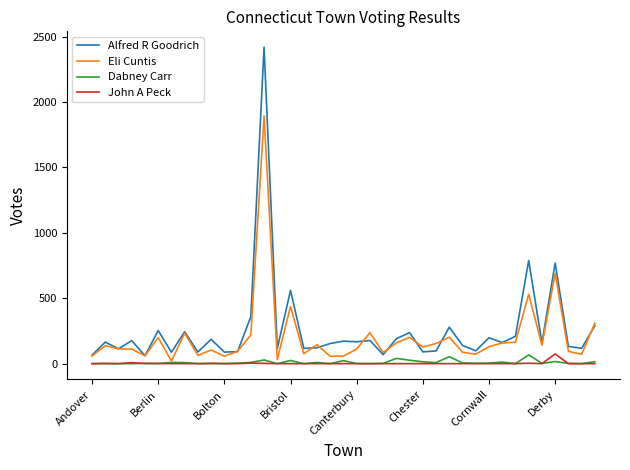

True or false: Dabney Carr and Alfred R Goodrich cross at least once.

False